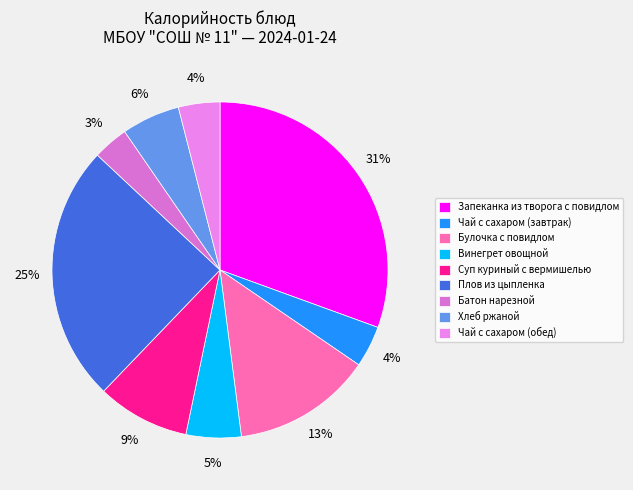

Rank the categories by value from lowest to highest.

Батон нарезной, Чай с сахаром (завтрак), Чай с сахаром (обед), Винегрет овощной, Хлеб ржаной, Суп куриный с вермишелью, Булочка с повидлом, Плов из цыпленка, Запеканка из творога с повидлом